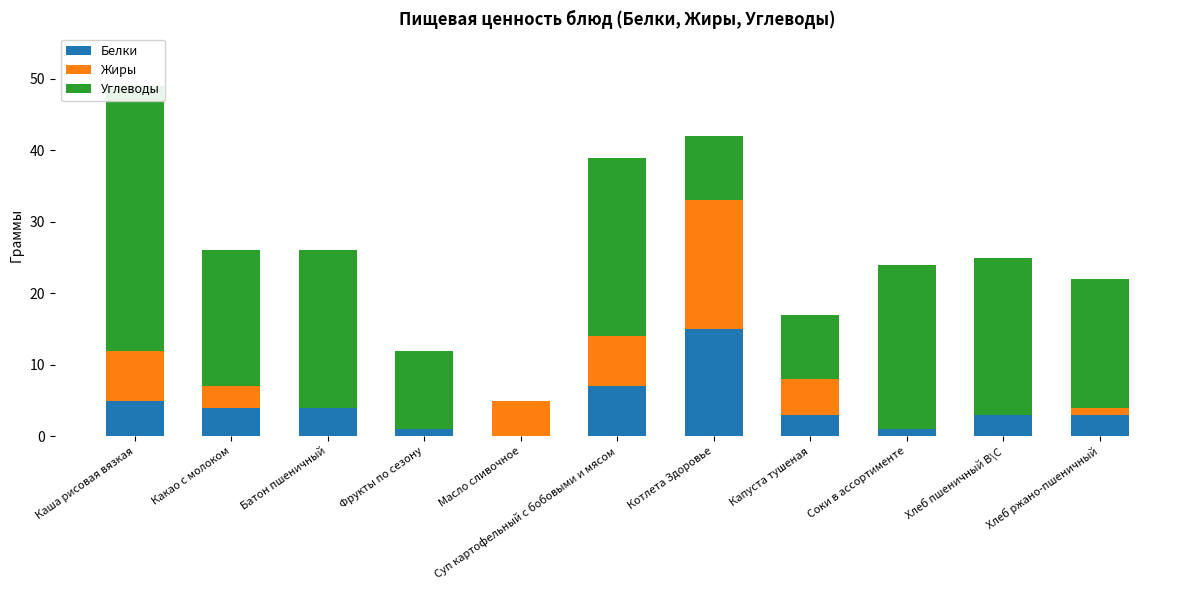

What are all the series names shown in the legend?

Белки, Жиры, Углеводы